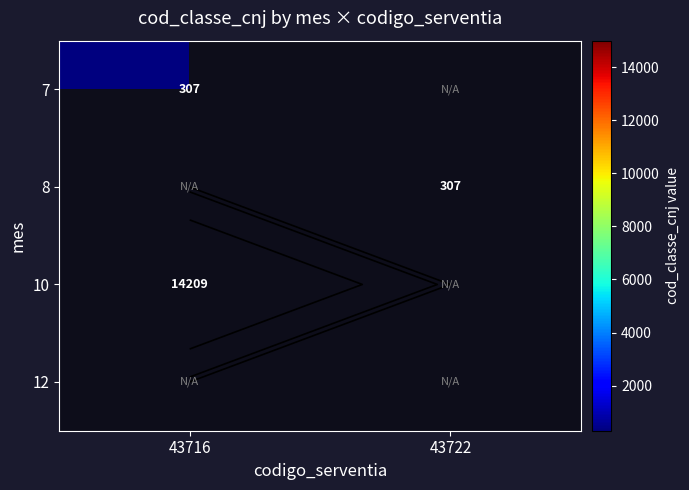

The 10 series shows 25146.3 at 43716. True or false?

False